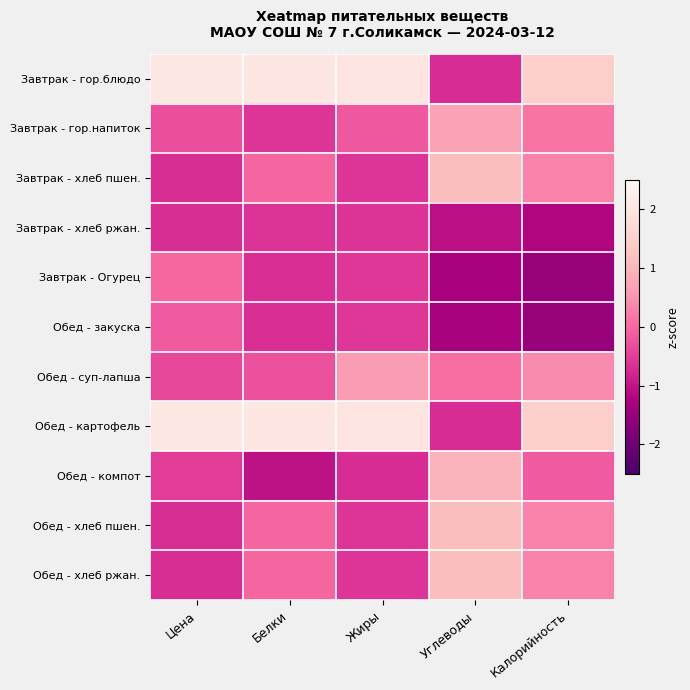

Reading left to right, extract all data points from this chart.

Завтрак - гор.блюдо: Цена=2.1	Белки=2.0	Жиры=2.0	Углеводы=-0.7	Калорийность=1.5
Завтрак - гор.напиток: Цена=-0.3	Белки=-0.6	Жиры=-0.2	Углеводы=0.7	Калорийность=0.2
Завтрак - хлеб пшен.: Цена=-0.7	Белки=-0.0	Жиры=-0.6	Углеводы=1.1	Калорийность=0.3
Завтрак - хлеб ржан.: Цена=-0.7	Белки=-0.6	Жиры=-0.6	Углеводы=-1.1	Калорийность=-1.2
Завтрак - Огурец: Цена=-0.0	Белки=-0.7	Жиры=-0.6	Углеводы=-1.3	Калорийность=-1.5
Обед - закуска: Цена=-0.2	Белки=-0.7	Жиры=-0.6	Углеводы=-1.3	Калорийность=-1.5
Обед - суп-лапша: Цена=-0.4	Белки=-0.3	Жиры=0.6	Углеводы=0.1	Калорийность=0.4
Обед - картофель: Цена=2.1	Белки=2.0	Жиры=2.0	Углеводы=-0.7	Калорийность=1.5
Обед - компот: Цена=-0.5	Белки=-1.0	Жиры=-0.7	Углеводы=1.0	Калорийность=-0.2
Обед - хлеб пшен.: Цена=-0.7	Белки=-0.0	Жиры=-0.6	Углеводы=1.1	Калорийность=0.3
Обед - хлеб ржан.: Цена=-0.7	Белки=-0.0	Жиры=-0.6	Углеводы=1.1	Калорийность=0.3